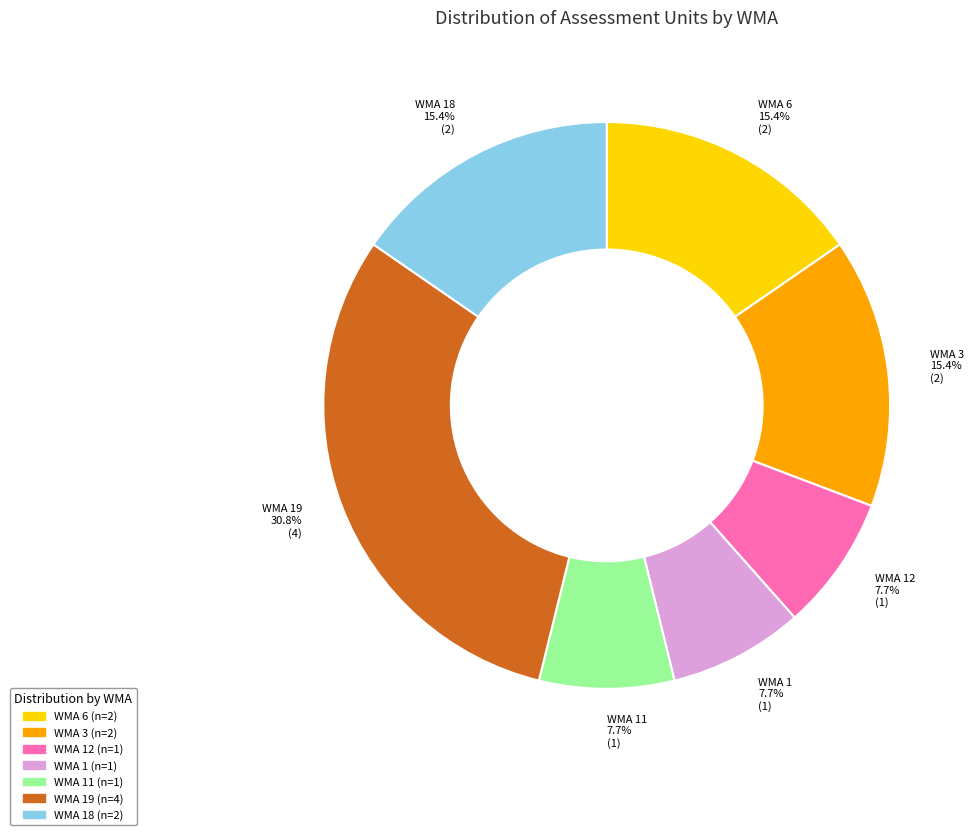

Is there any slice that represents more than half of the pie?

No